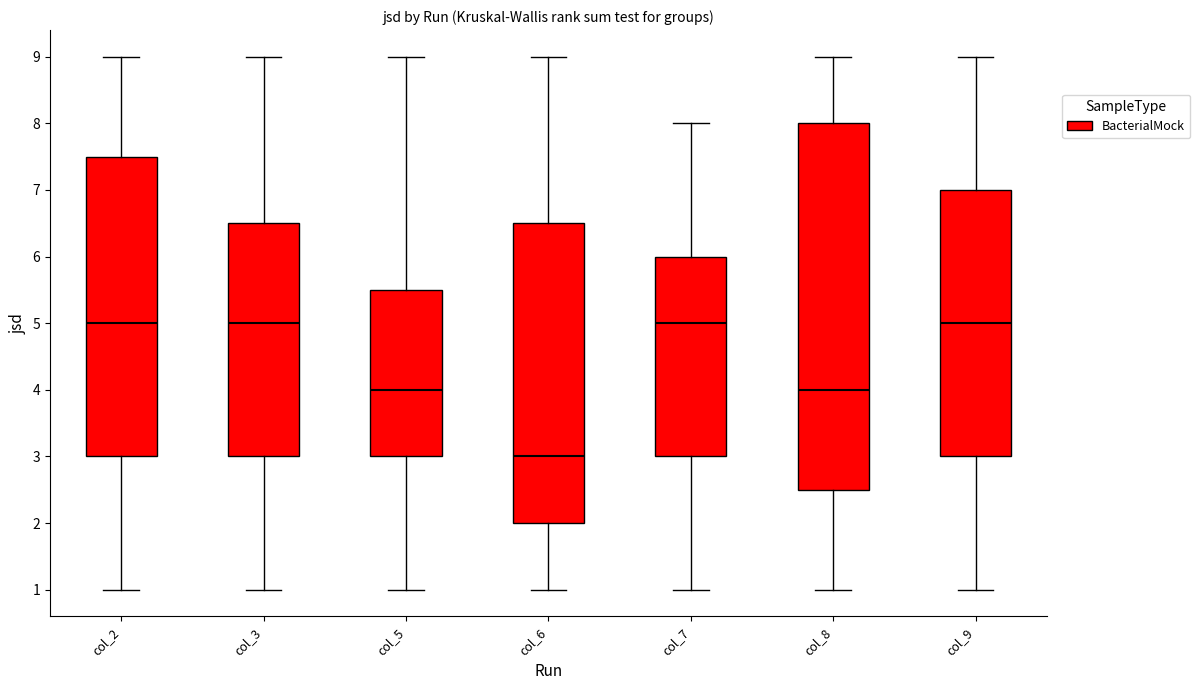

Where does the lower whisker of the box for col_9 end on the y-axis? The values are not printed on the chart, so give them approximately, as read against the axis.

1.0